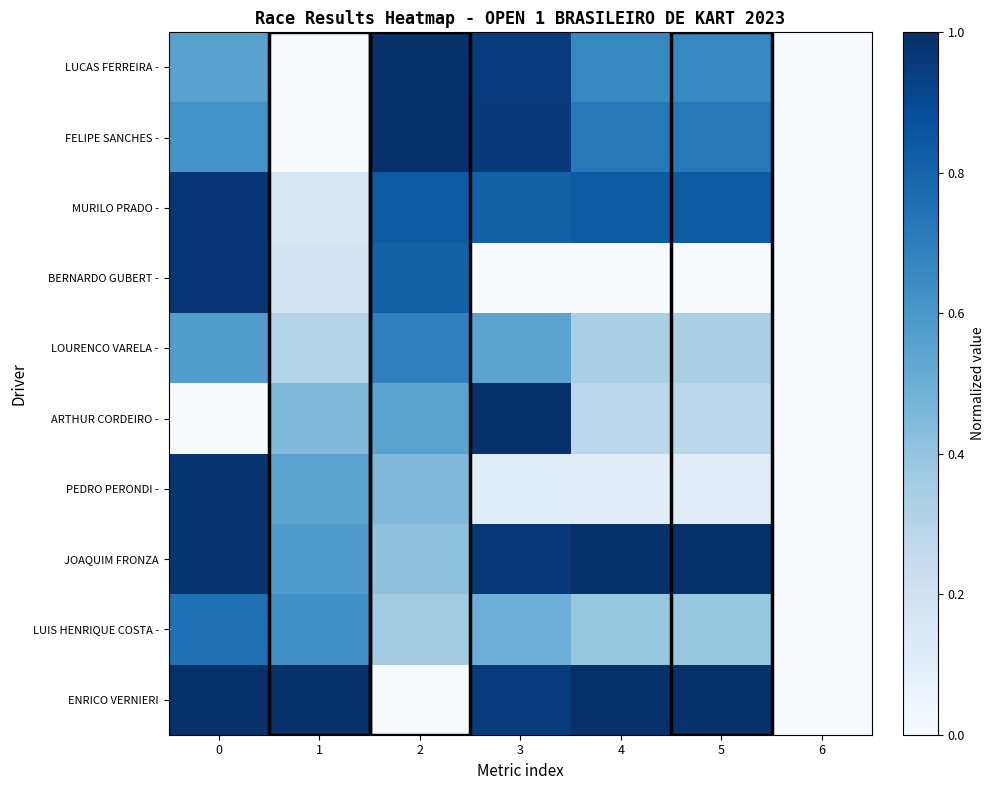

Which series has the largest total across all categories?

ENRICO VERNIERI